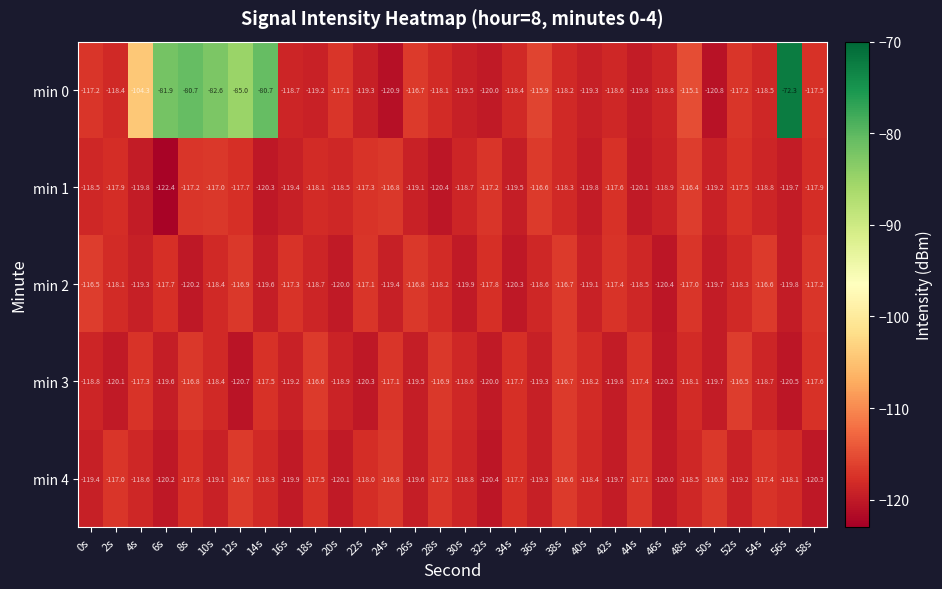

Which series has the largest range (max minus min)?

min 0